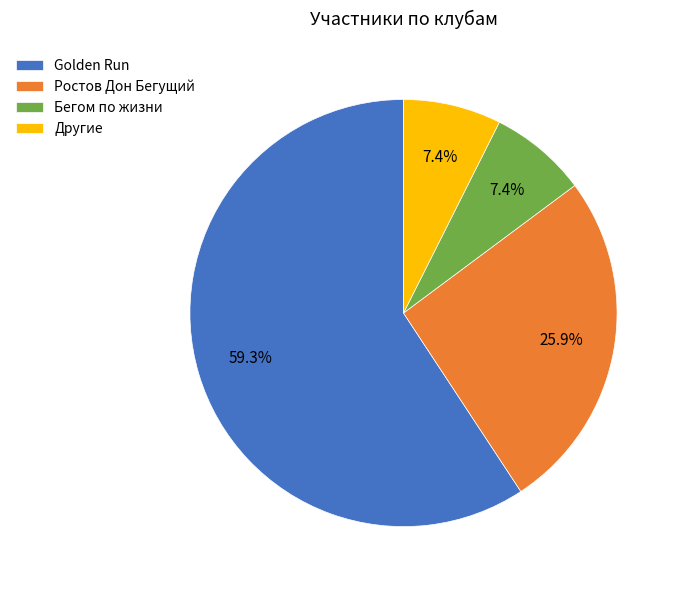

To the nearest percent, what is the difference between the largest and smallest slice percentages?

52%